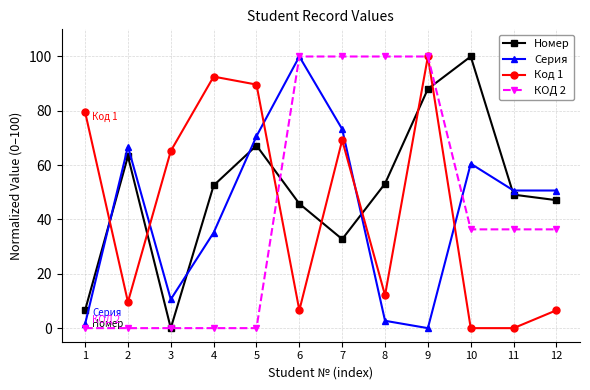

Where does the Код 1 series first go above 65?

1